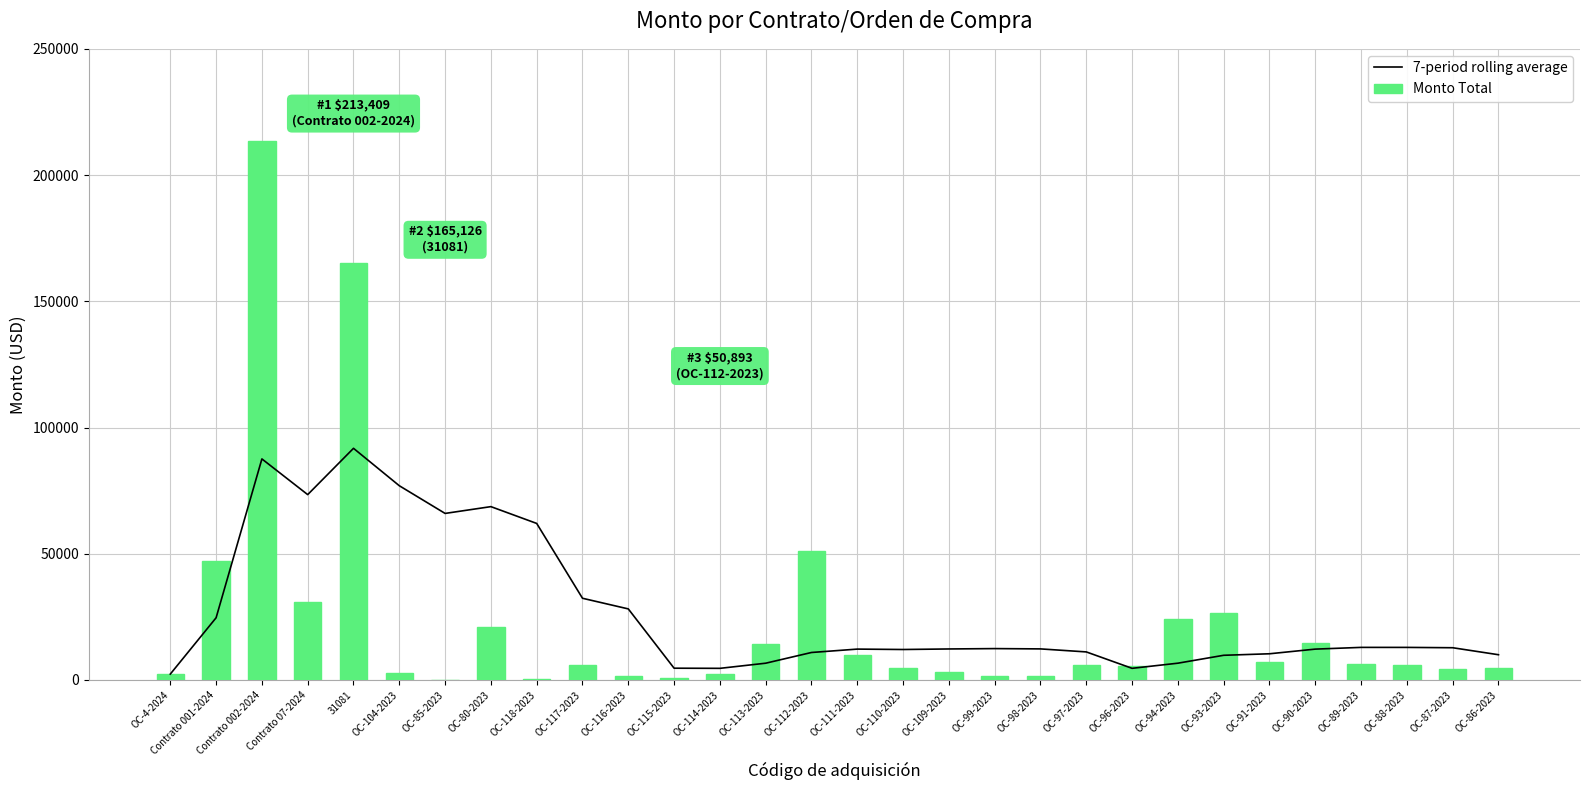

Is the value of Monto Total at OC-87-2023 greater than the value of 7-period rolling average at OC-110-2023?

No